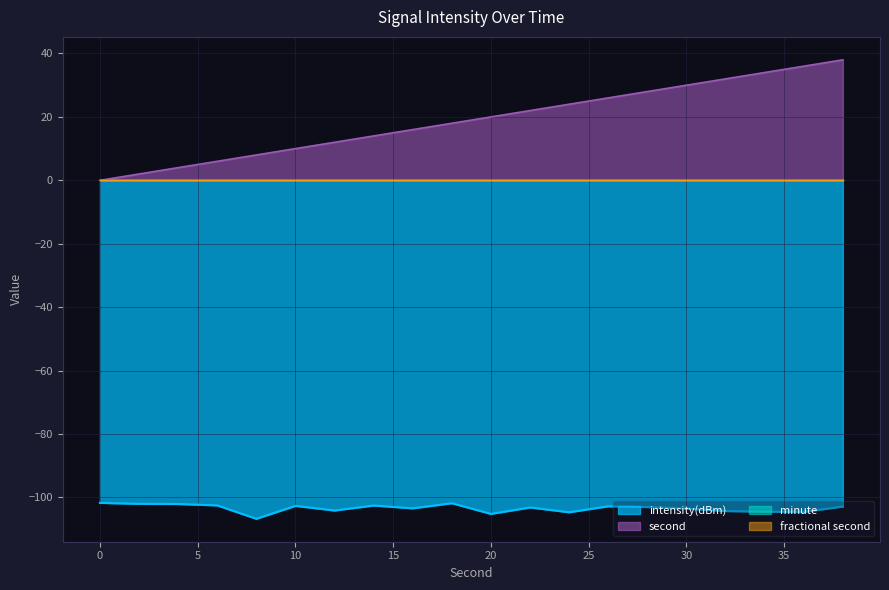

True or false: second and intensity(dBm) cross at least once.

False